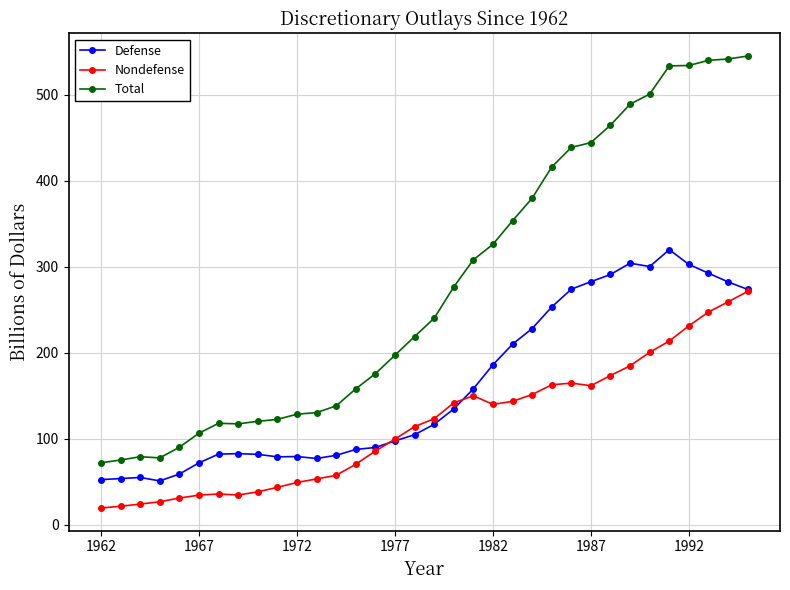

Rank the series by their maximum value, from highest to lowest.

Total, Defense, Nondefense